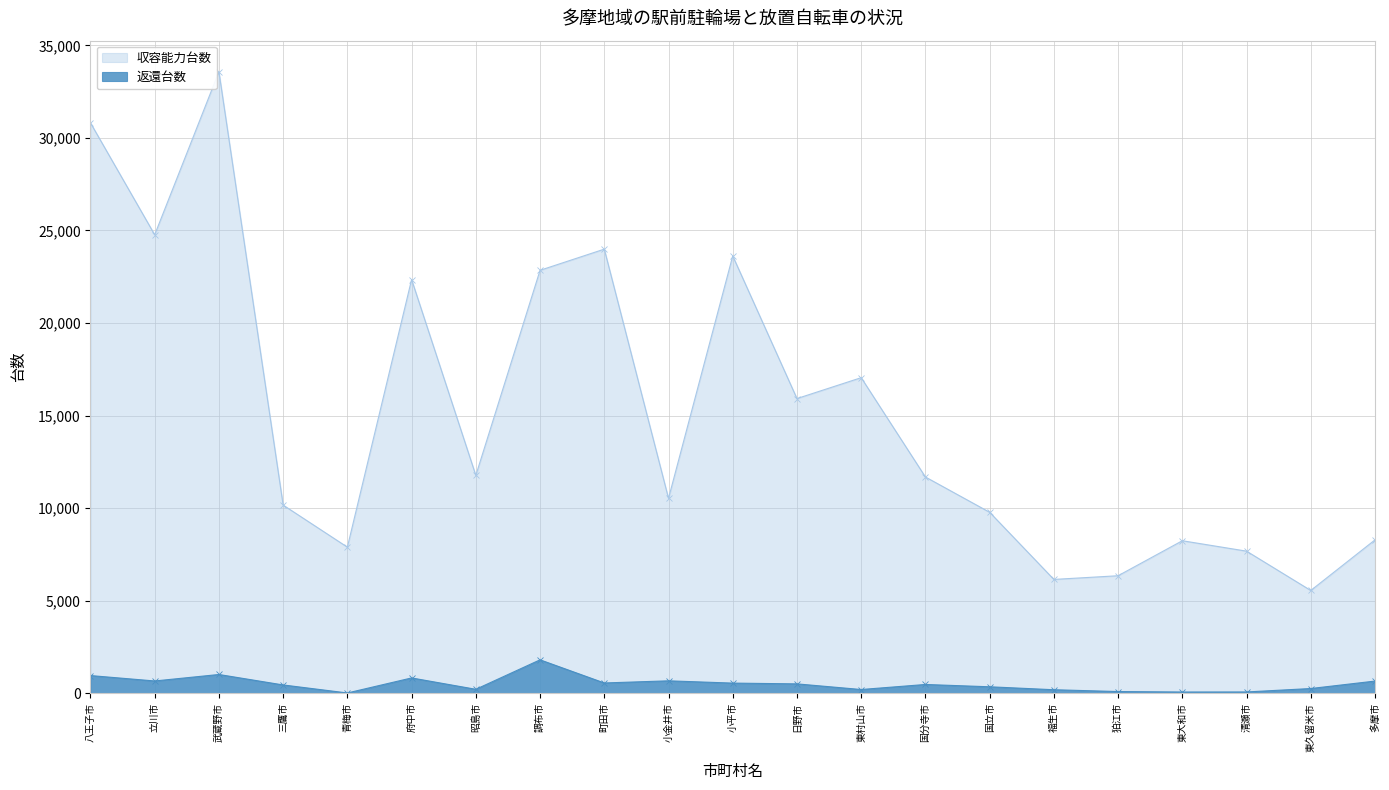

Is the value of 返還台数 at 東大和市 greater than the value of 収容能力台数 at 日野市?

No